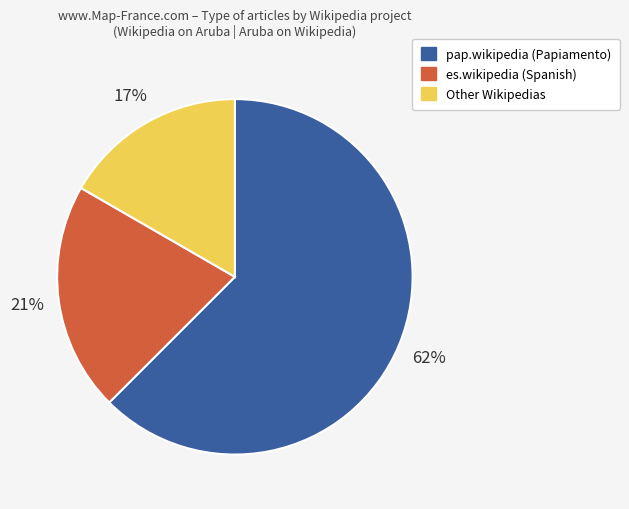

Does any single category account for the majority?

Yes